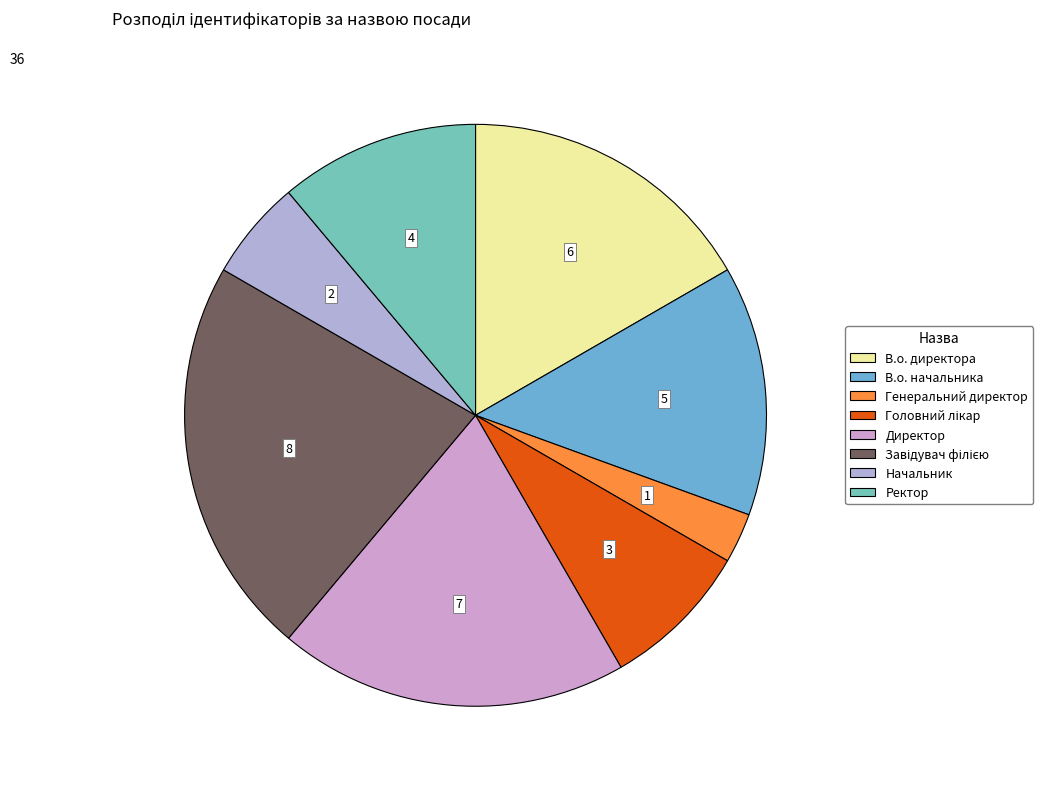

What is the largest slice in the pie chart?

Завідувач філією